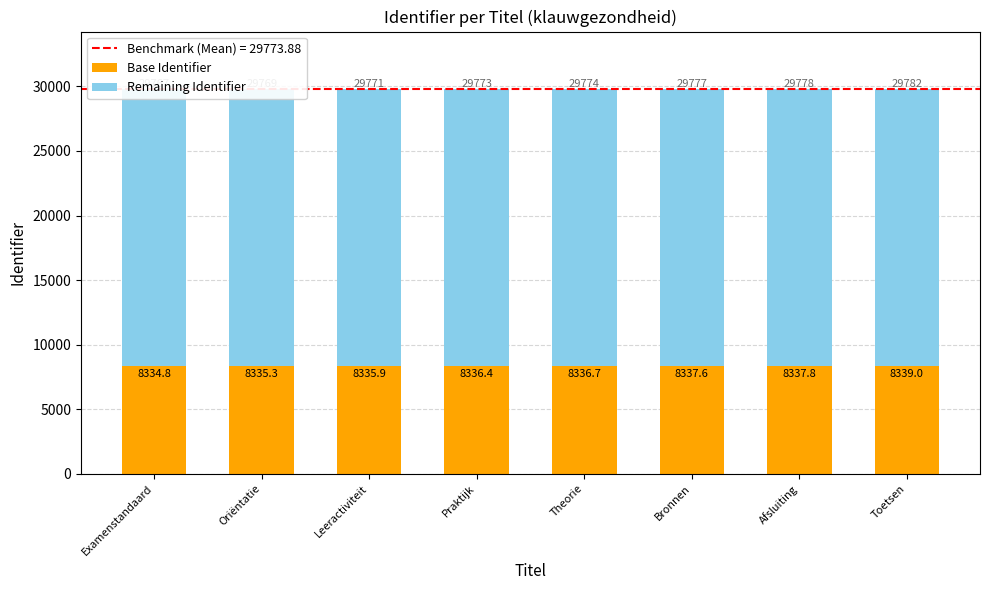

How many bars are there in each group?

2